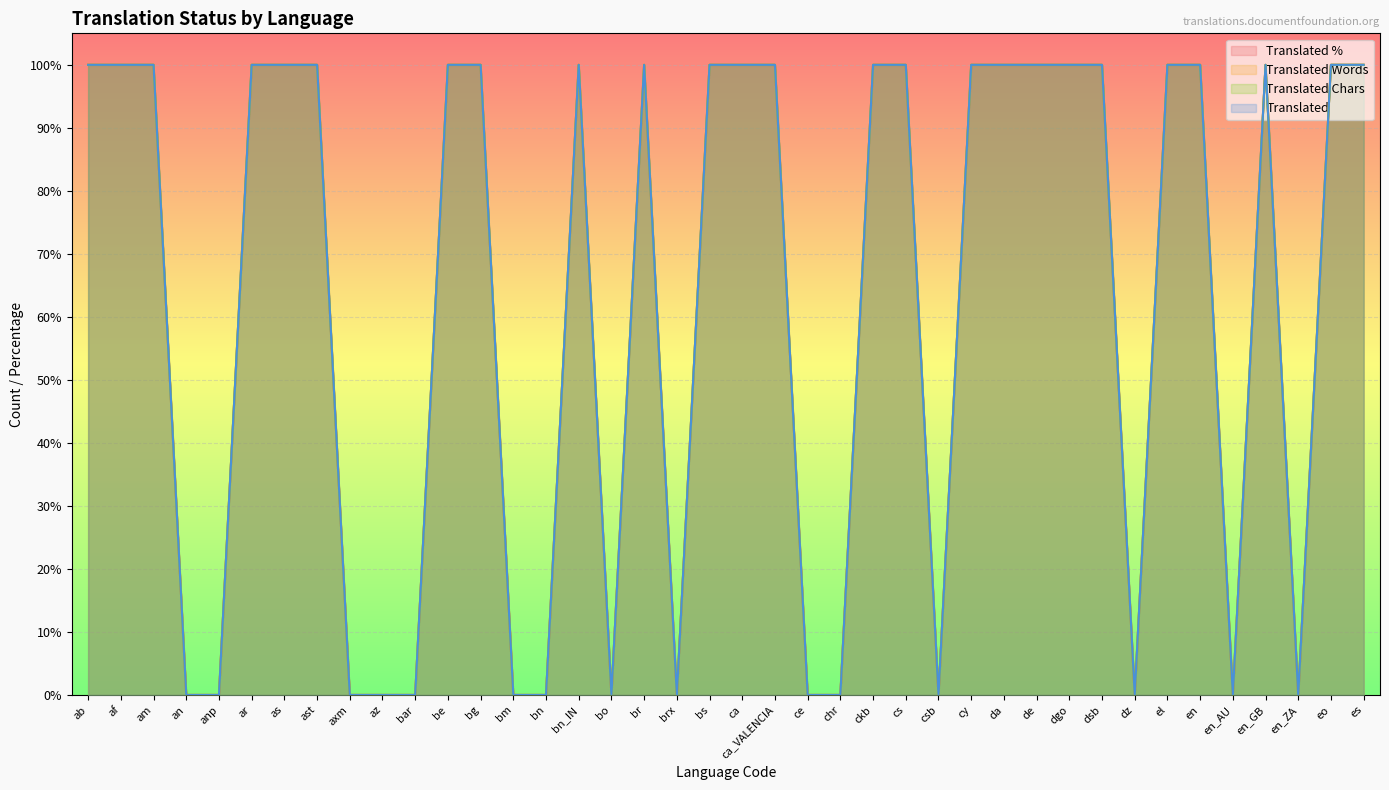

List the labels in order of translated_percent value, largest first.

ab, af, am, ar, as, ast, be, bg, bn_IN, br, bs, ca, ca_VALENCIA, ckb, cs, cy, da, de, dgo, dsb, el, en, en_GB, eo, es, an, anp, axm, az, bar, bm, bn, bo, brx, ce, chr, csb, dz, en_AU, en_ZA